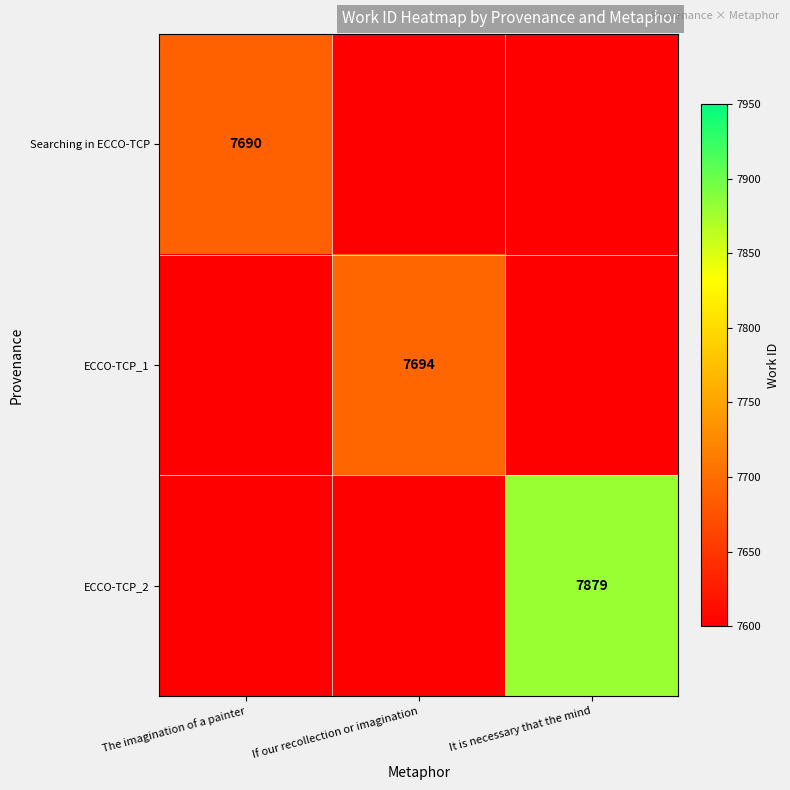

Count the number of data series in this chart.

3